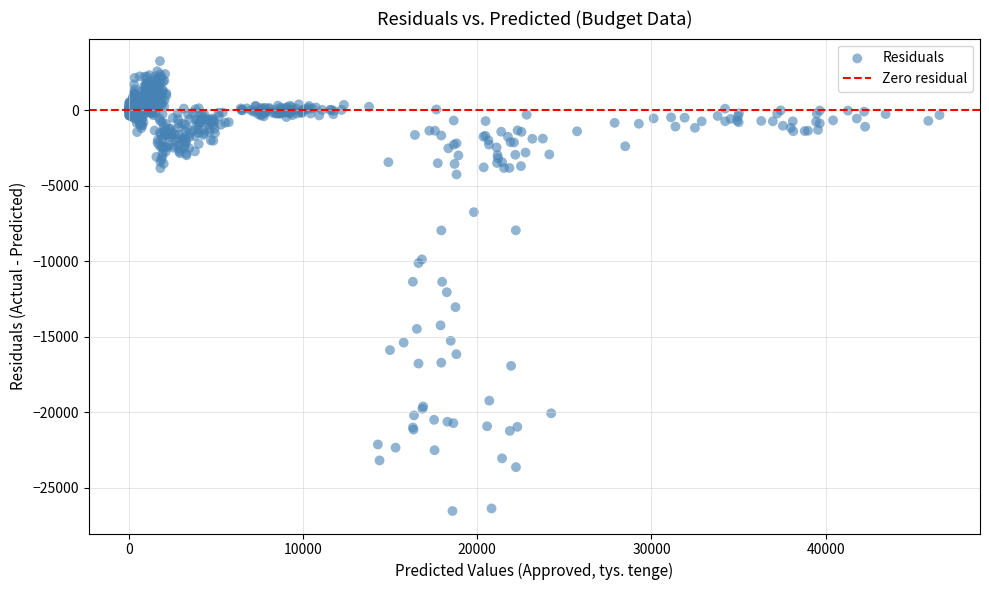

What is the range of Y values (max minus min)?

29775.9